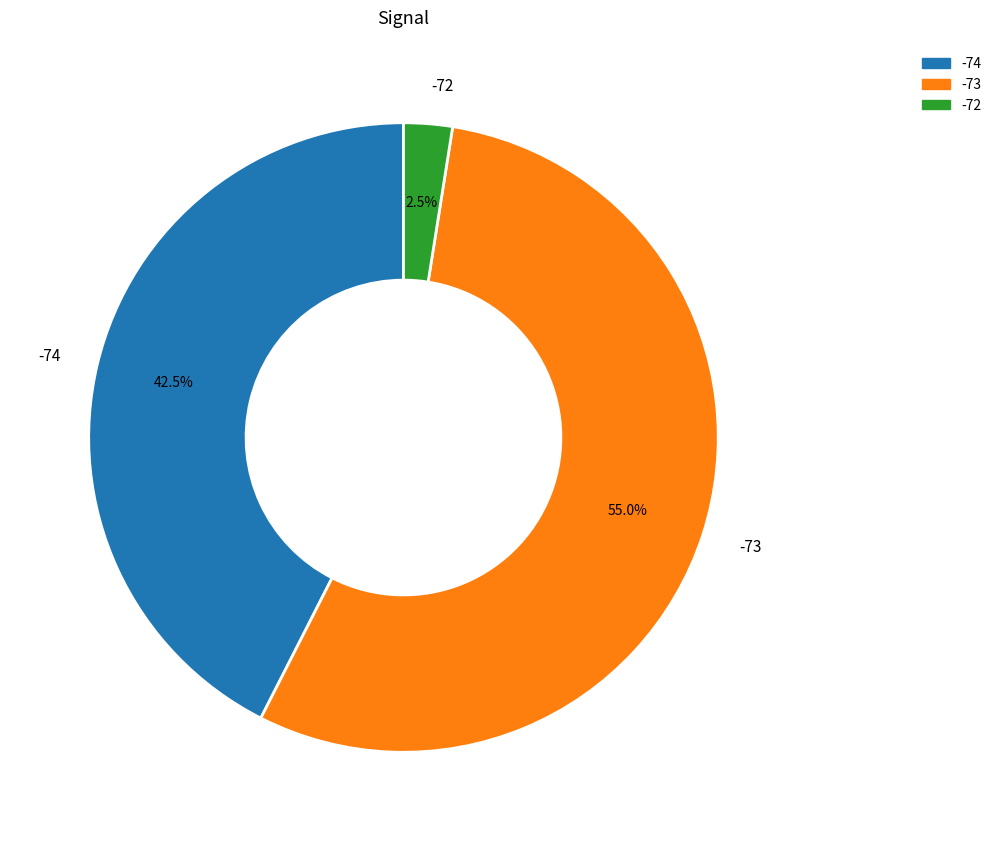

How many segments does this pie chart have?

3